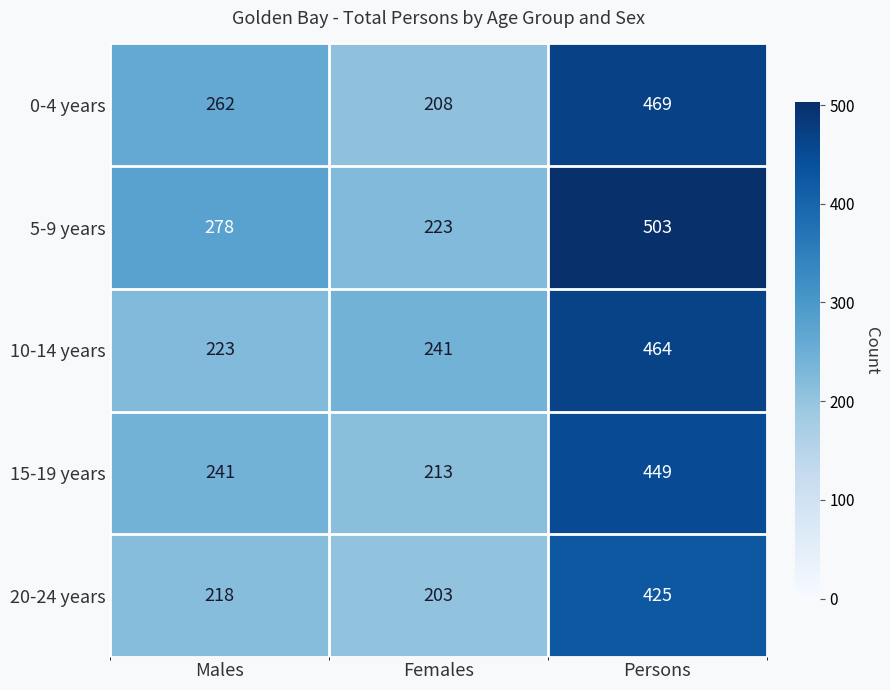

Which series has the largest total across all categories?

5-9 years